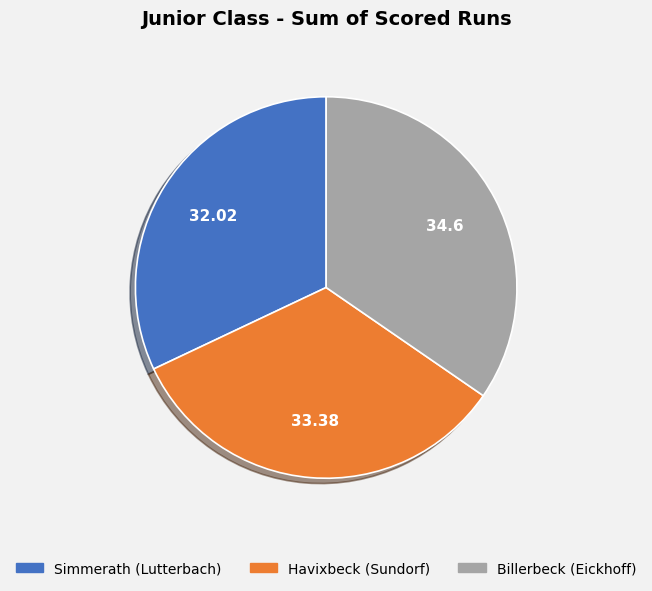

Rank the categories by value from lowest to highest.

Simmerath (Lutterbach), Havixbeck (Sundorf), Billerbeck (Eickhoff)